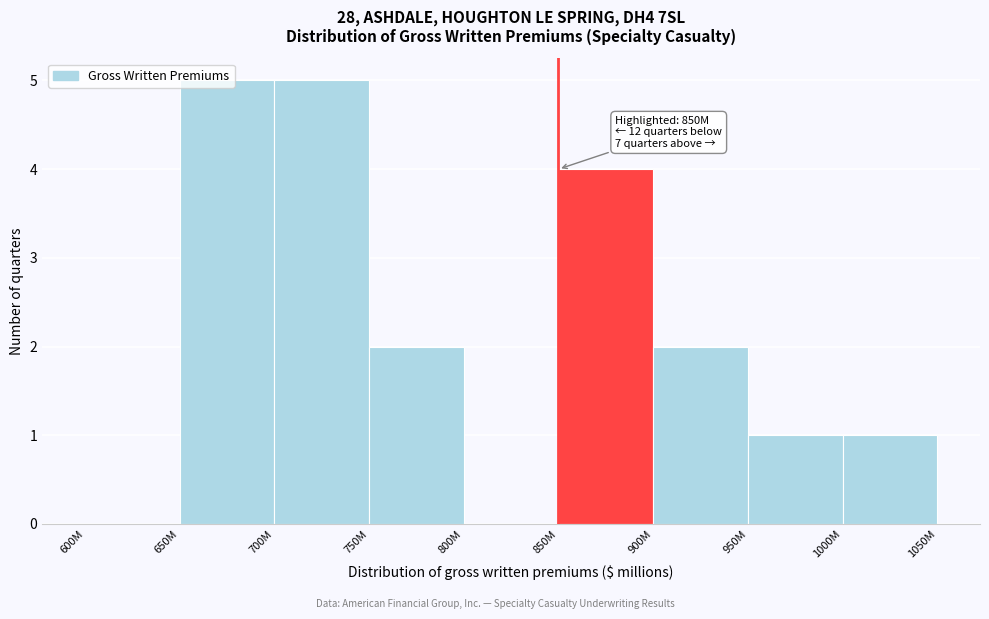

Between 950M and 700M, which is larger?

700M